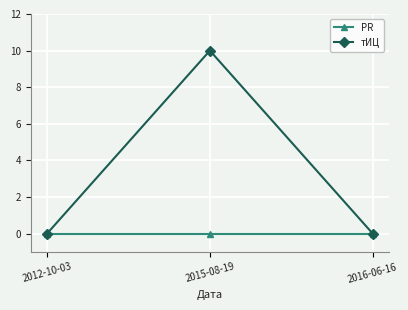

Is it true that PR equals 0 at 2012-10-03?

True